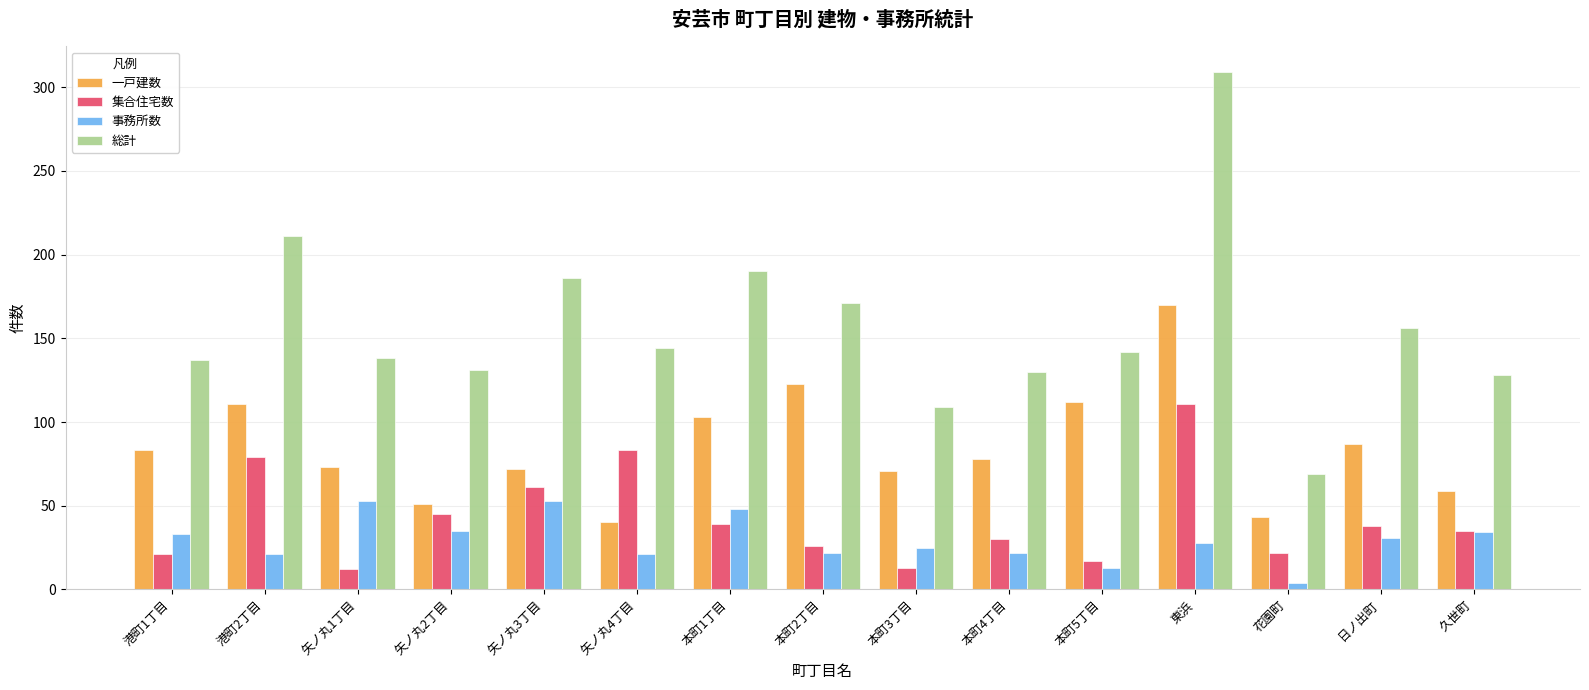

What is the sum of all 事務所数 values?

443